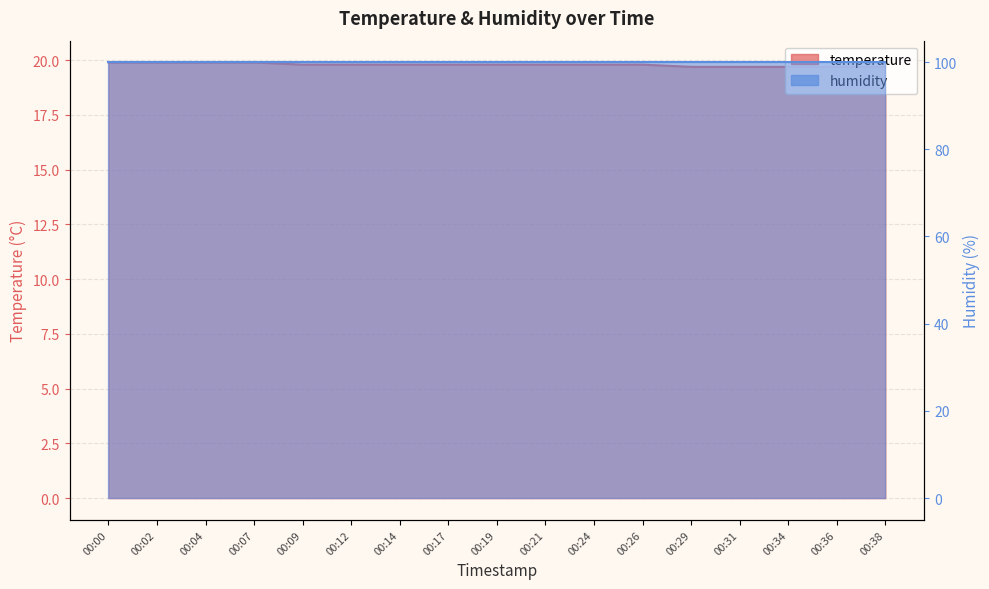

What is the difference between the maximum and minimum values?

0.2